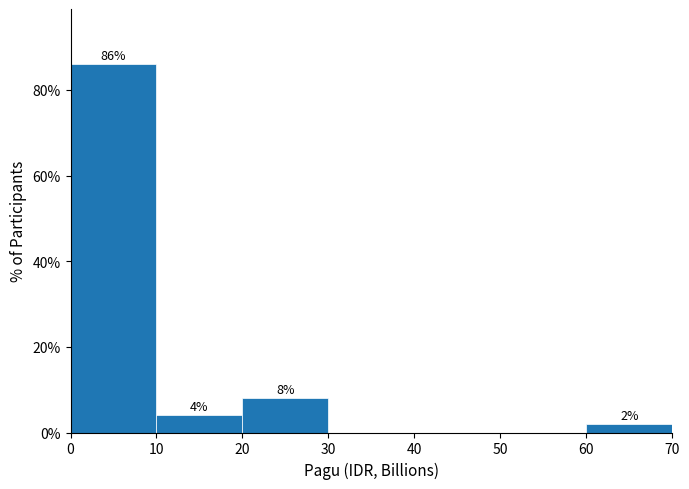

Over which range of the x-axis is the bar tallest?

0 to 10